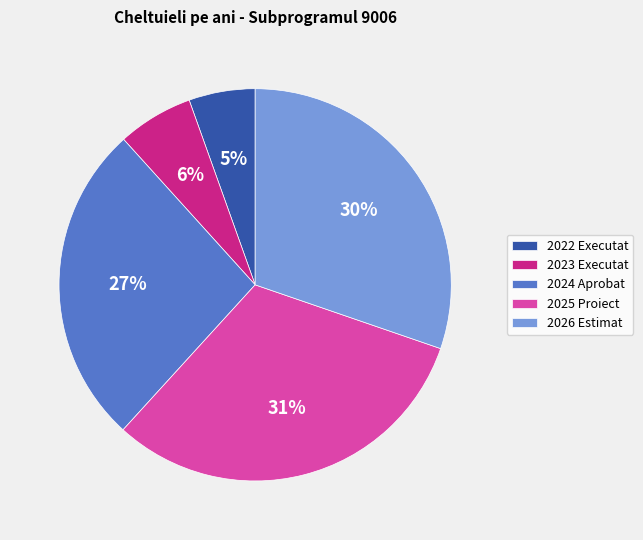

Combined, do 2024 Aprobat and 2023 Executat account for over 50%?

No